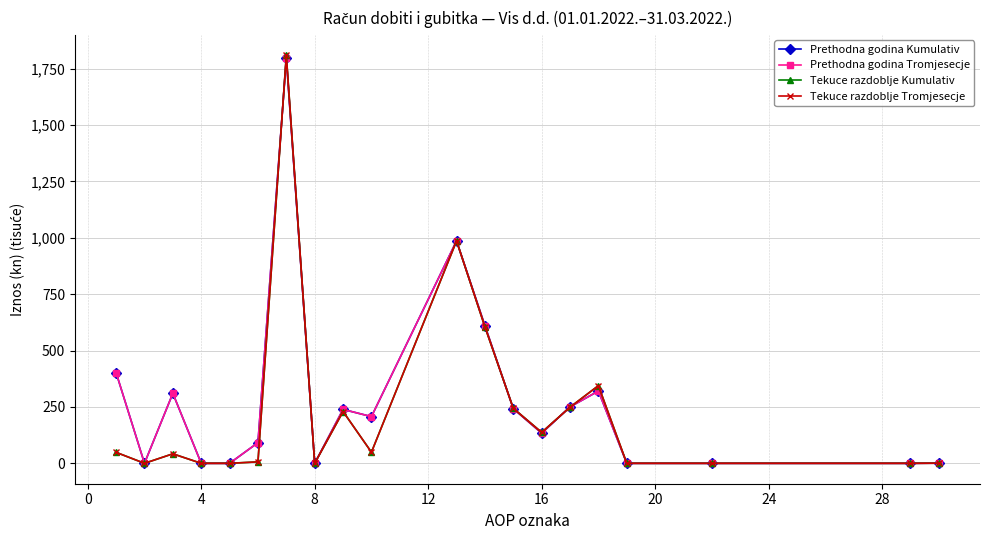

Is this an area chart (filled region under the line)?

No